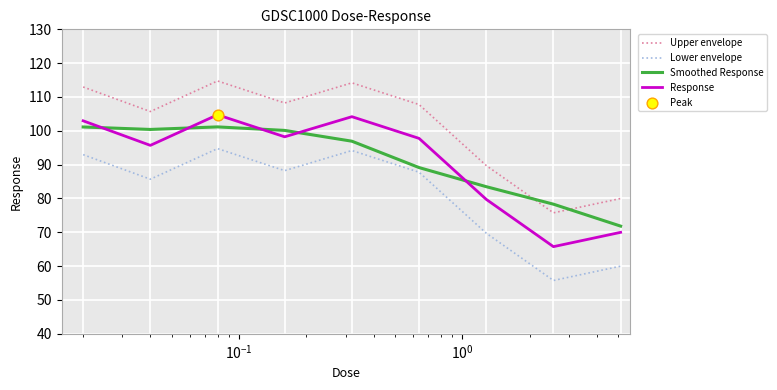

Which series has the largest total across all categories?

Upper envelope